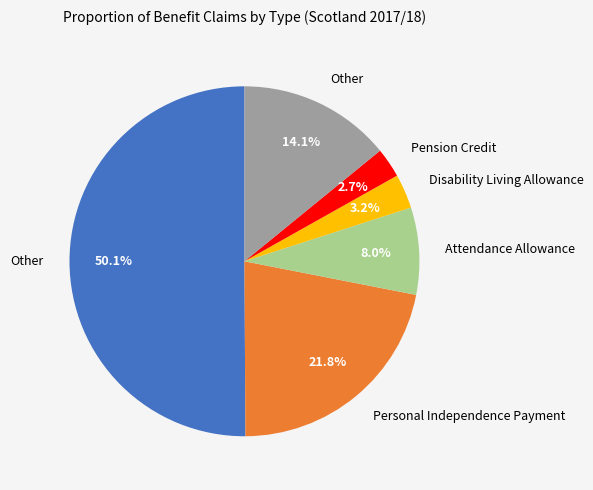

Count the number of slices in the pie.

6